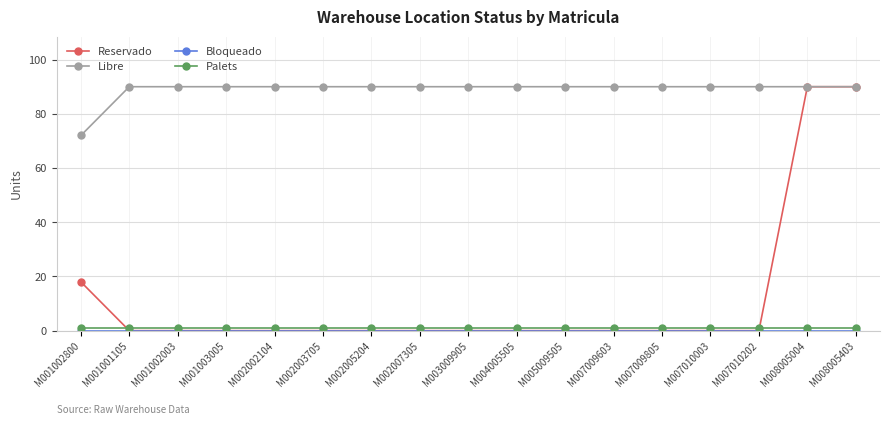

What is the value of the Libre point at the 12th from the left?

90